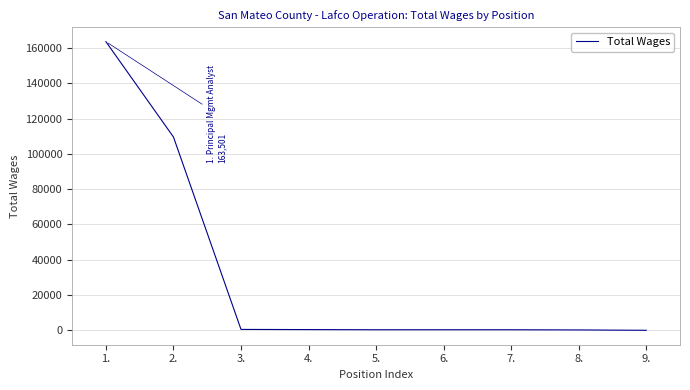

What is the difference between the maximum and minimum values?

163401